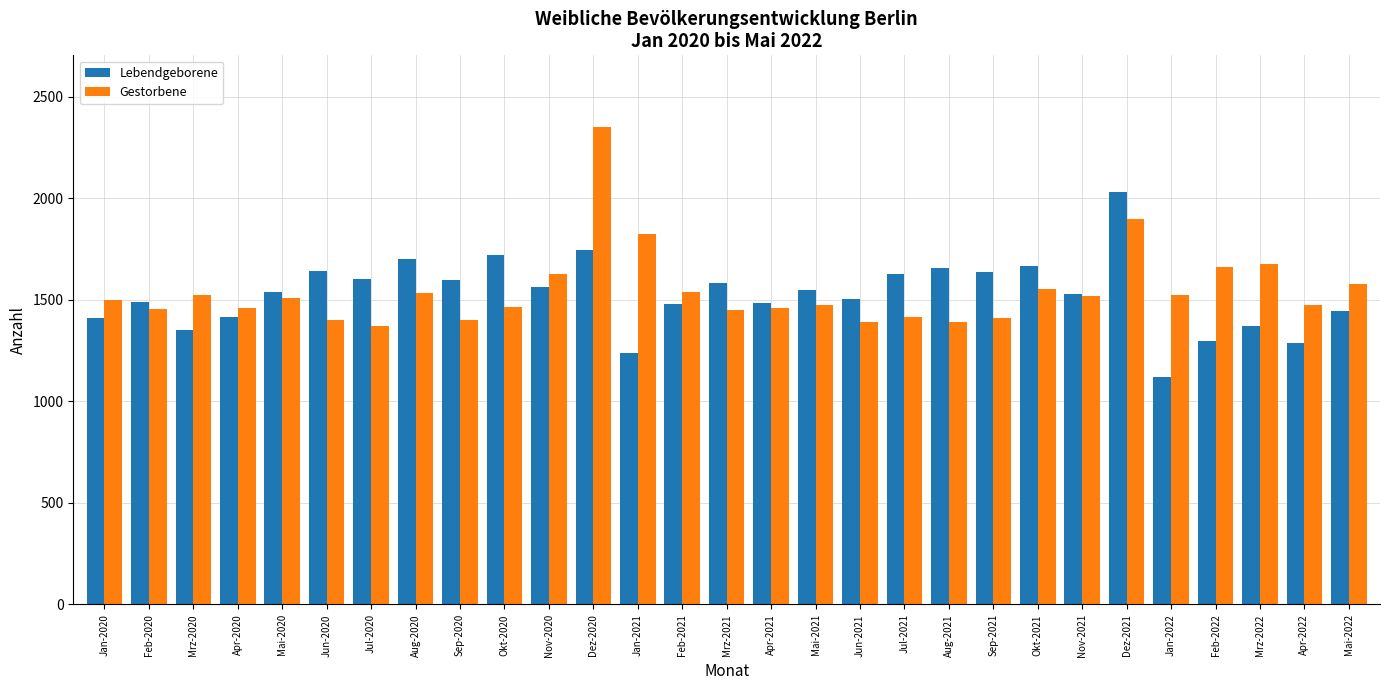

At which category does the chart reach its minimum across all series?

Jan-2022